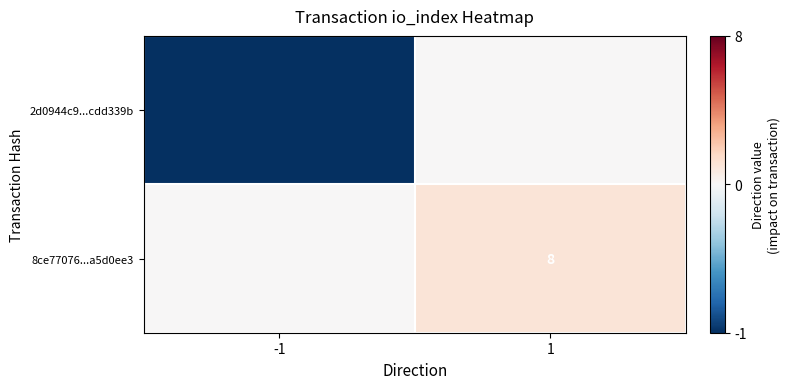

The 8ce77076...a5d0ee3 series shows 13 at 1. True or false?

False